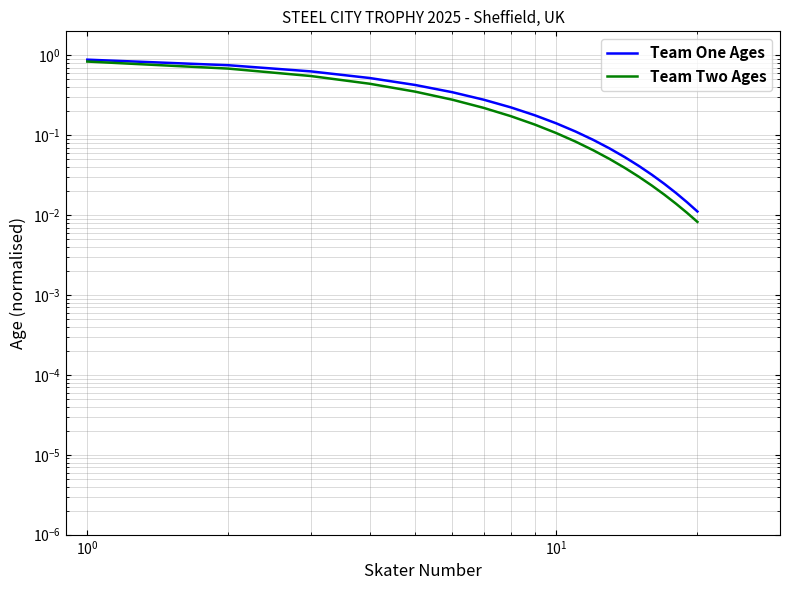

Between $\mathdefault{10^{-2}}$ and $\mathdefault{10^{1}}$, which series saw the biggest shift?

Team Two Ages